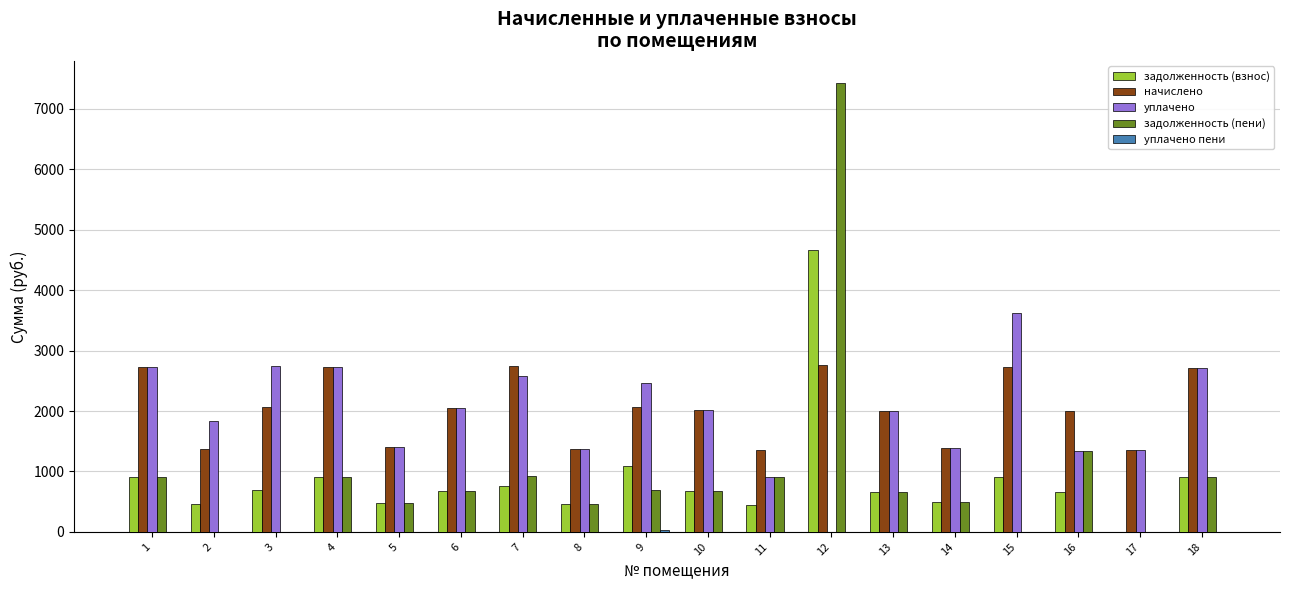

What is the total value across all series at 11?

3619.6